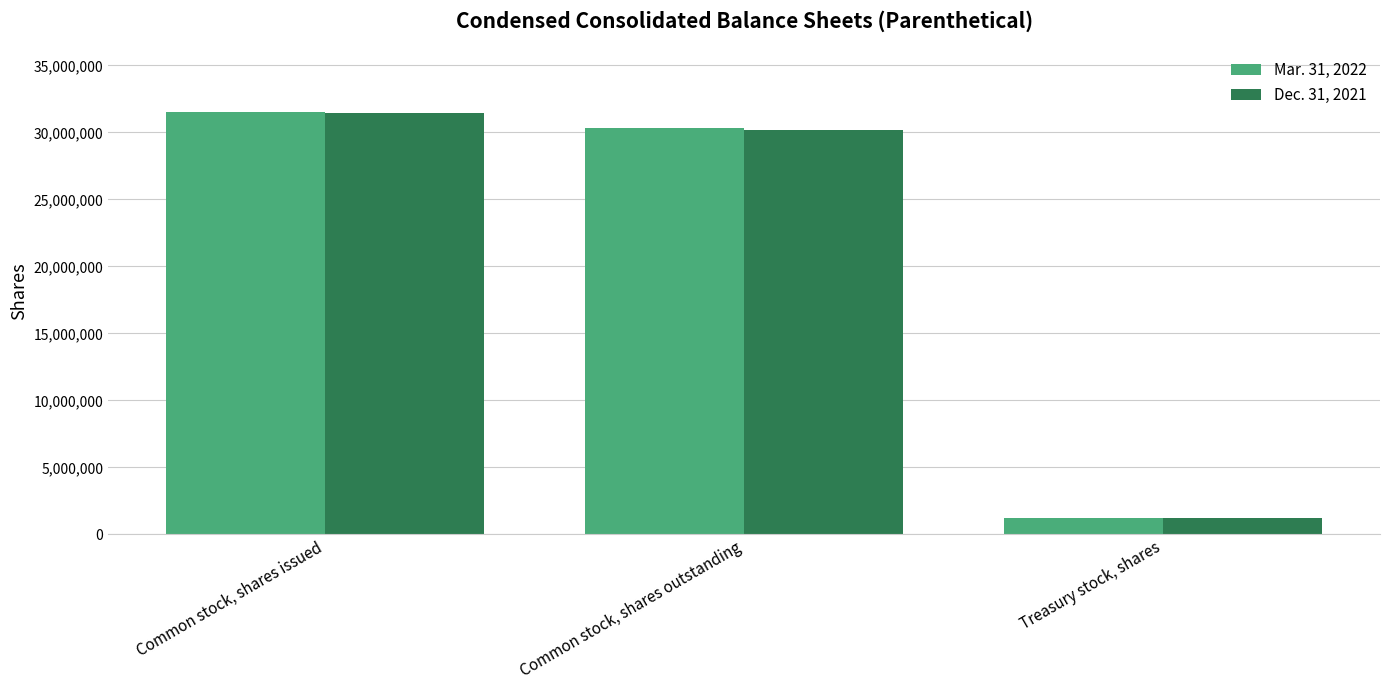

How many bars are there in each group?

2